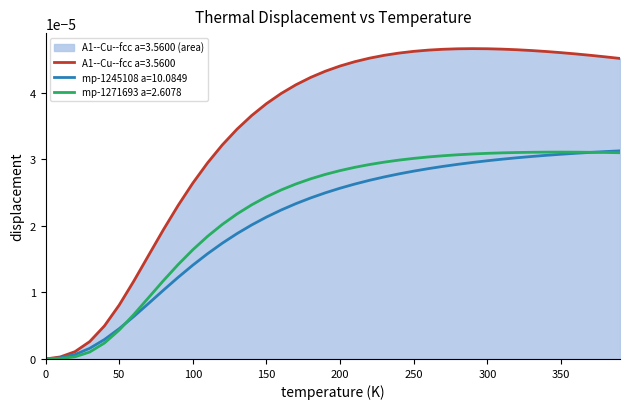

How many values in mp-1271693 a=2.6078 are above zero?

39